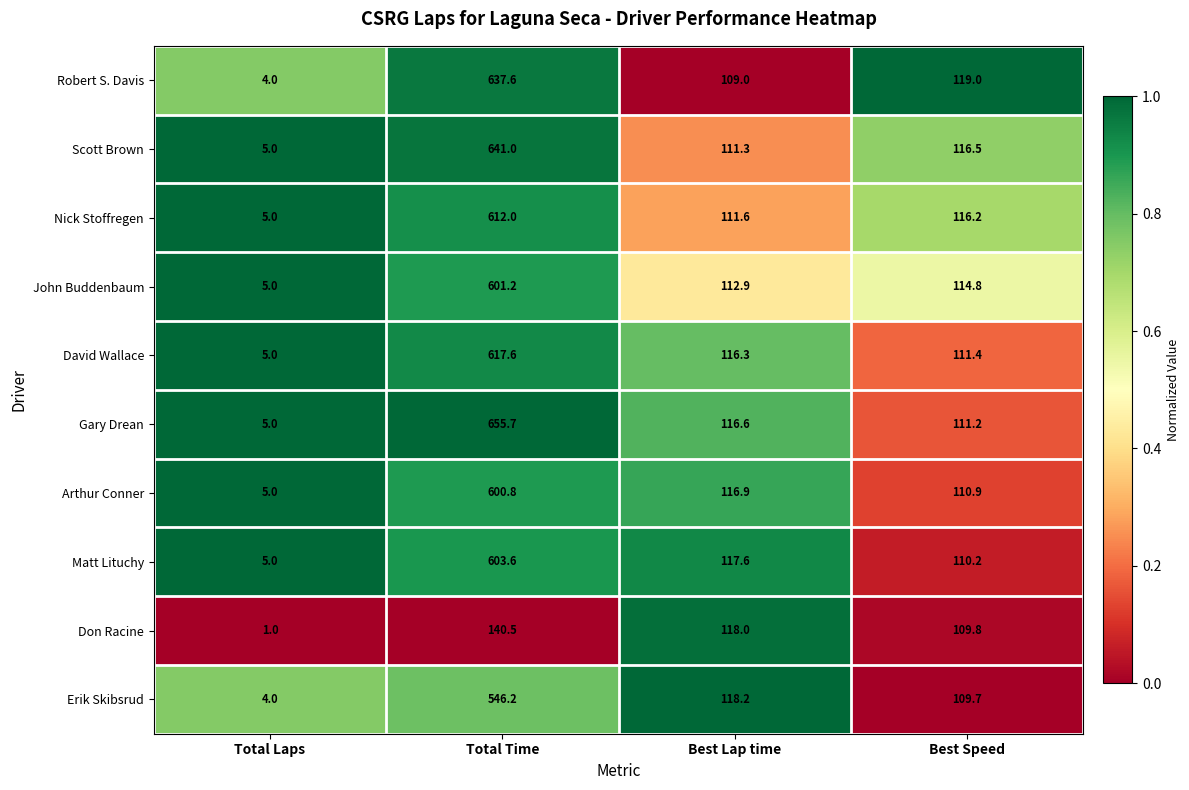

Is it true that Matt Lituchy equals 603.6 at Total Time?

True